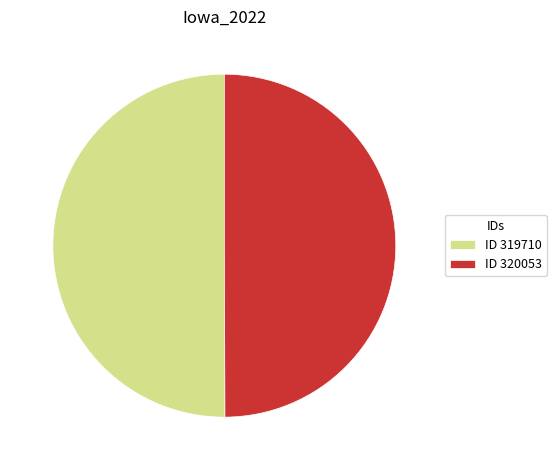

True or false: ID 320053 accounts for 61% of the total.

False